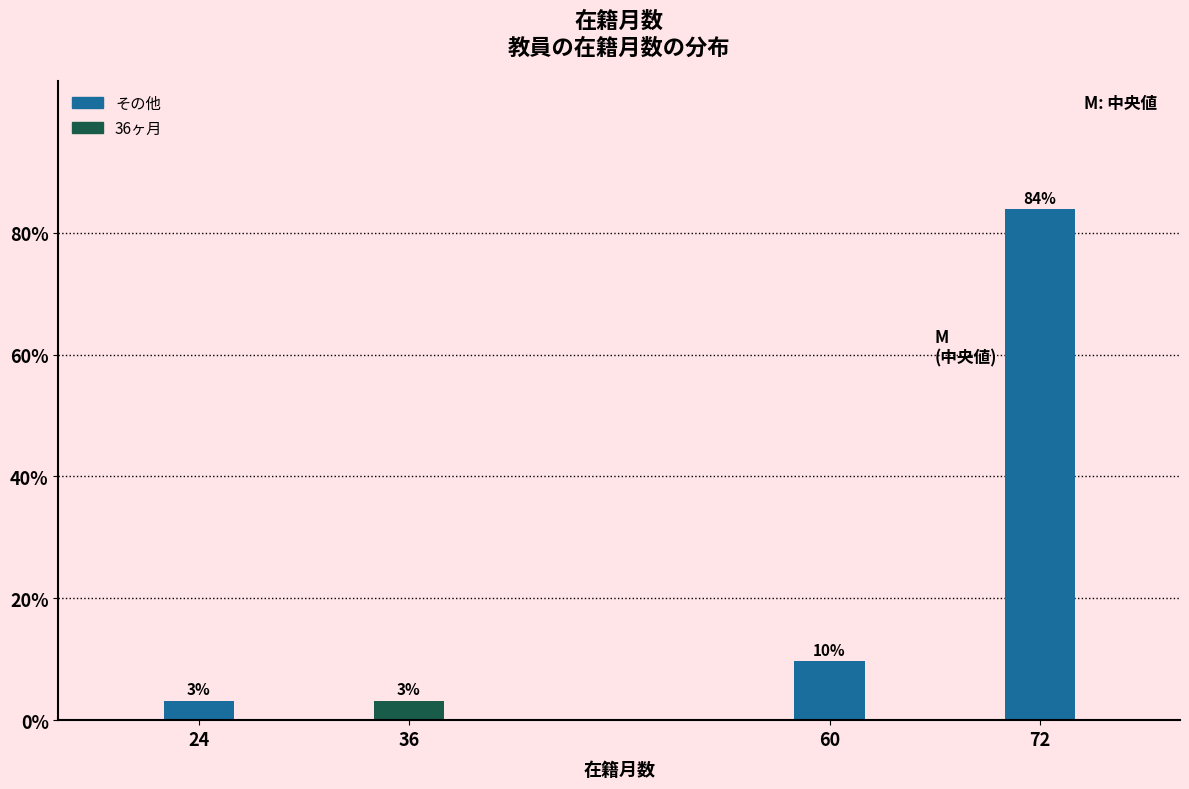

How many bars are there in total?

4